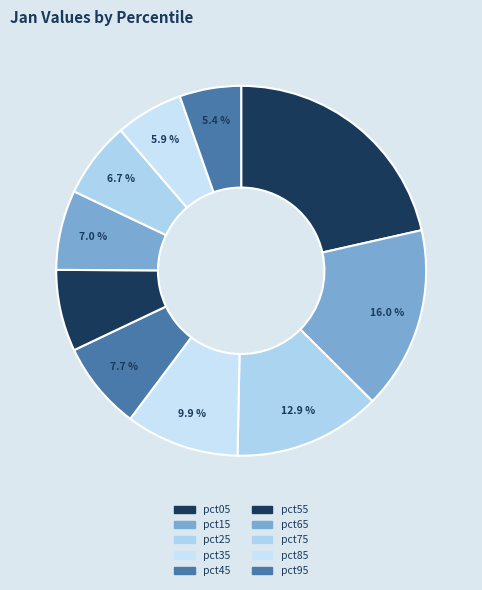

What percentage do pct25 and pct55 together represent?

20.0%